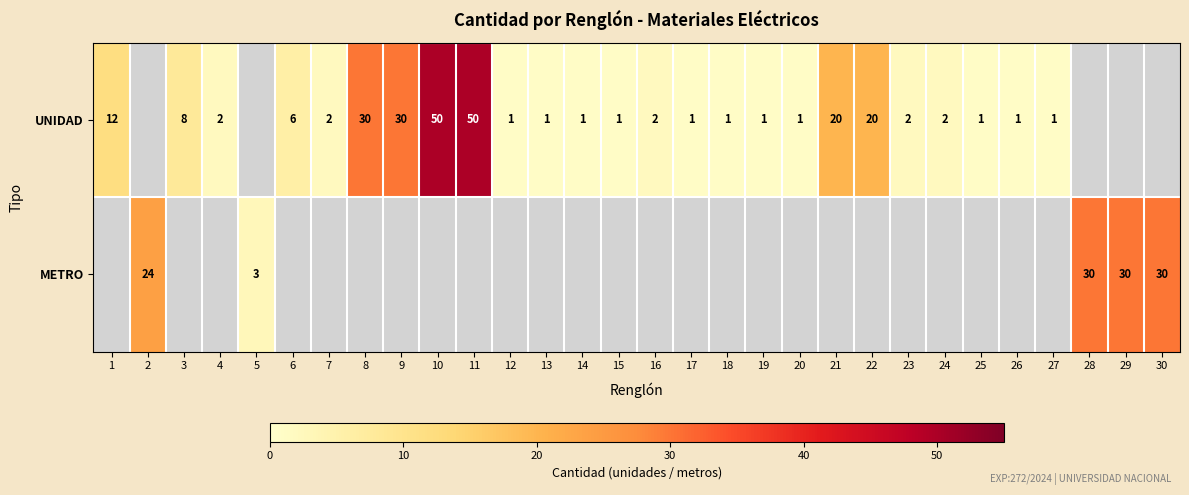

The value of UNIDAD at 21 is 34. True or false?

False